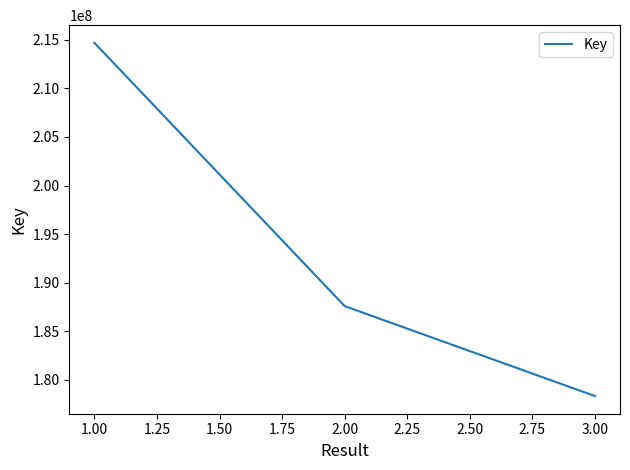

How many values are between 178326478 and 214691733?

3